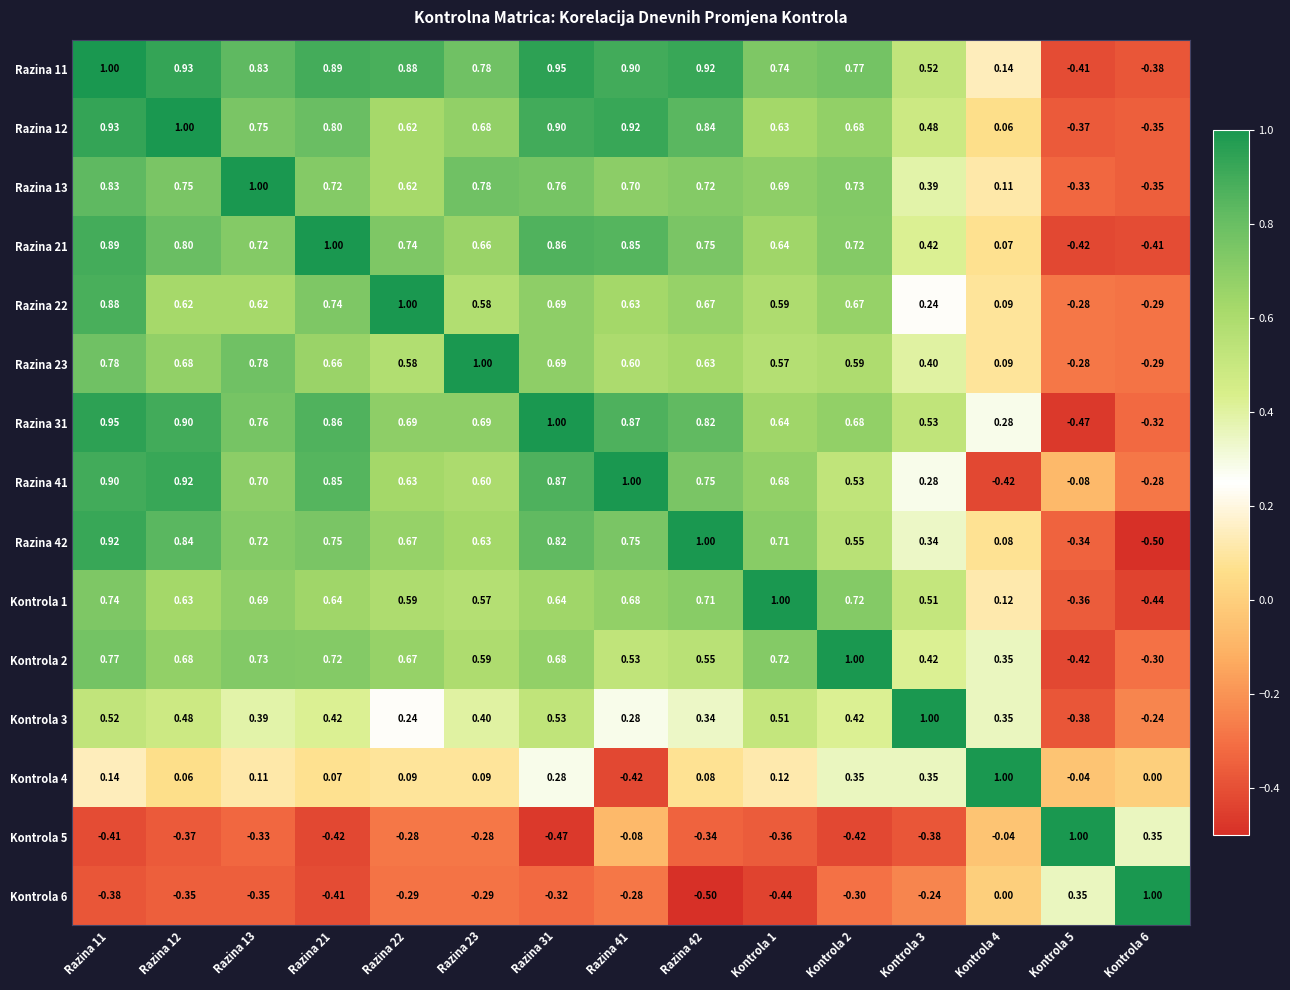

Is the value of Razina 23 at Razina 23 greater than the value of Kontrola 2 at Razina 11?

Yes